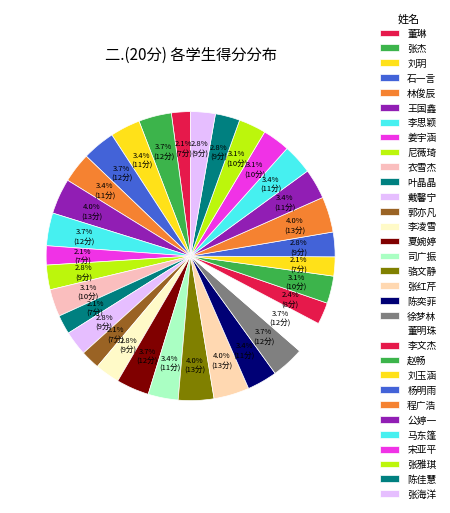

How many segments does this pie chart have?

32